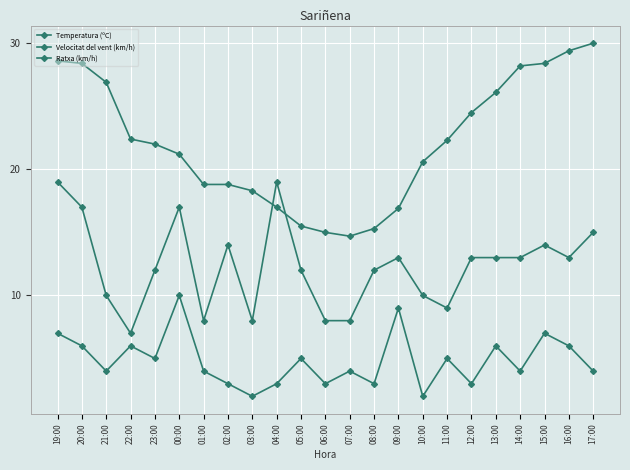

List the series in order of their overall mean, lowest first.

Velocitat del vent (km/h), Ratxa (km/h), Temperatura (ºC)